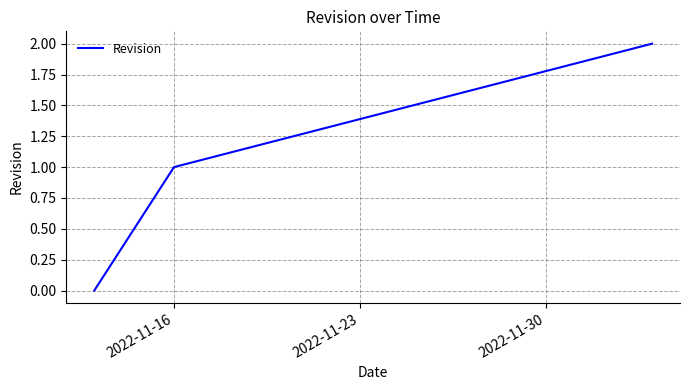

What is the sum of all values?

3